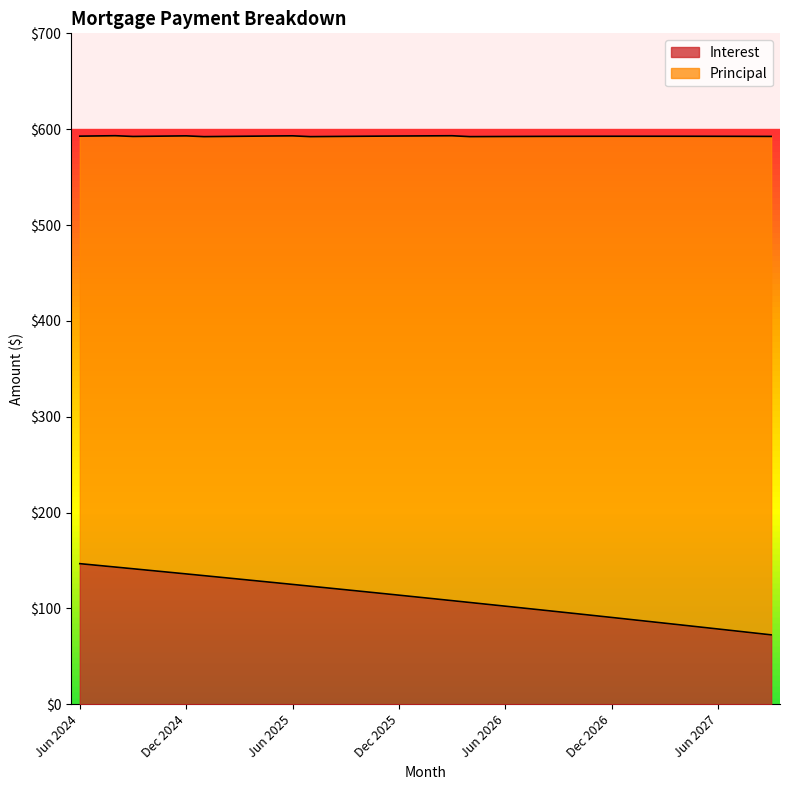

List the labels in order of value, largest first.

Jun 2024, Jul 2024, Aug 2024, Sep 2024, Oct 2024, Nov 2024, Dec 2024, Jan 2025, Feb 2025, Mar 2025, Apr 2025, May 2025, Jun 2025, Jul 2025, Aug 2025, Sep 2025, Oct 2025, Nov 2025, Dec 2025, Jan 2026, Feb 2026, Mar 2026, Apr 2026, May 2026, Jun 2026, Jul 2026, Aug 2026, Sep 2026, Oct 2026, Nov 2026, Dec 2026, Jan 2027, Feb 2027, Mar 2027, Apr 2027, May 2027, Jun 2027, Jul 2027, Aug 2027, Sep 2027